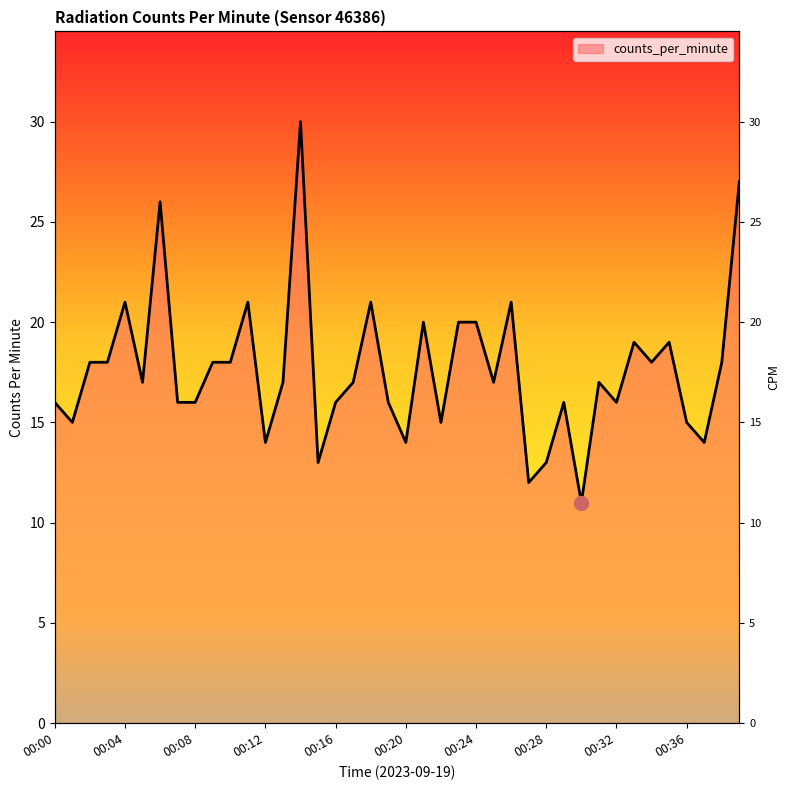

What is the sum of all values?

706